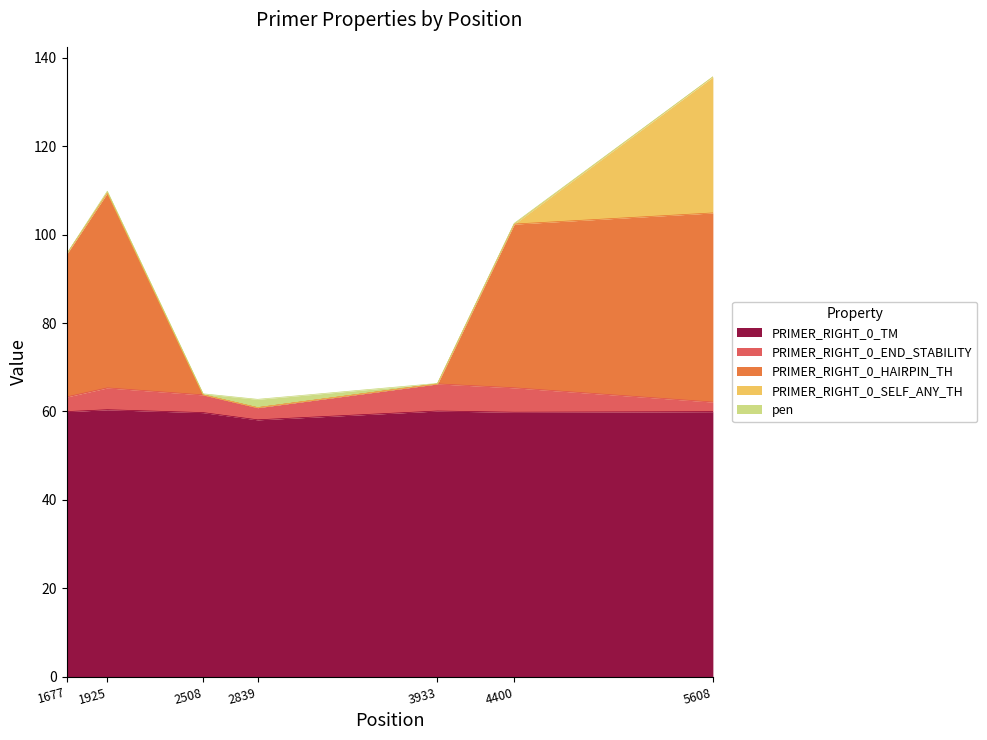

True or false: PRIMER_RIGHT_0_HAIRPIN_TH and PRIMER_RIGHT_0_SELF_ANY_TH cross at least once.

False